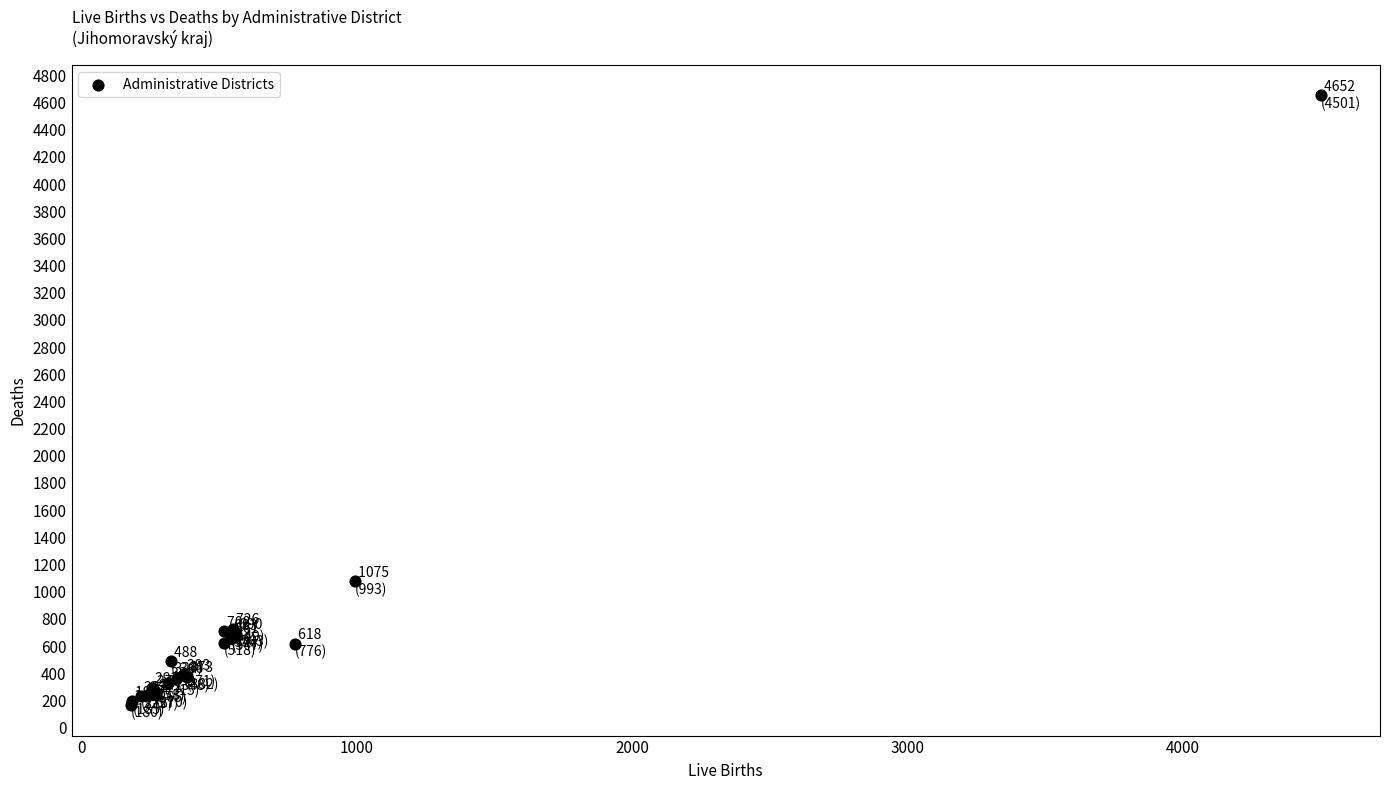

What Y value in the scatter plot is closest to 2408?

1075